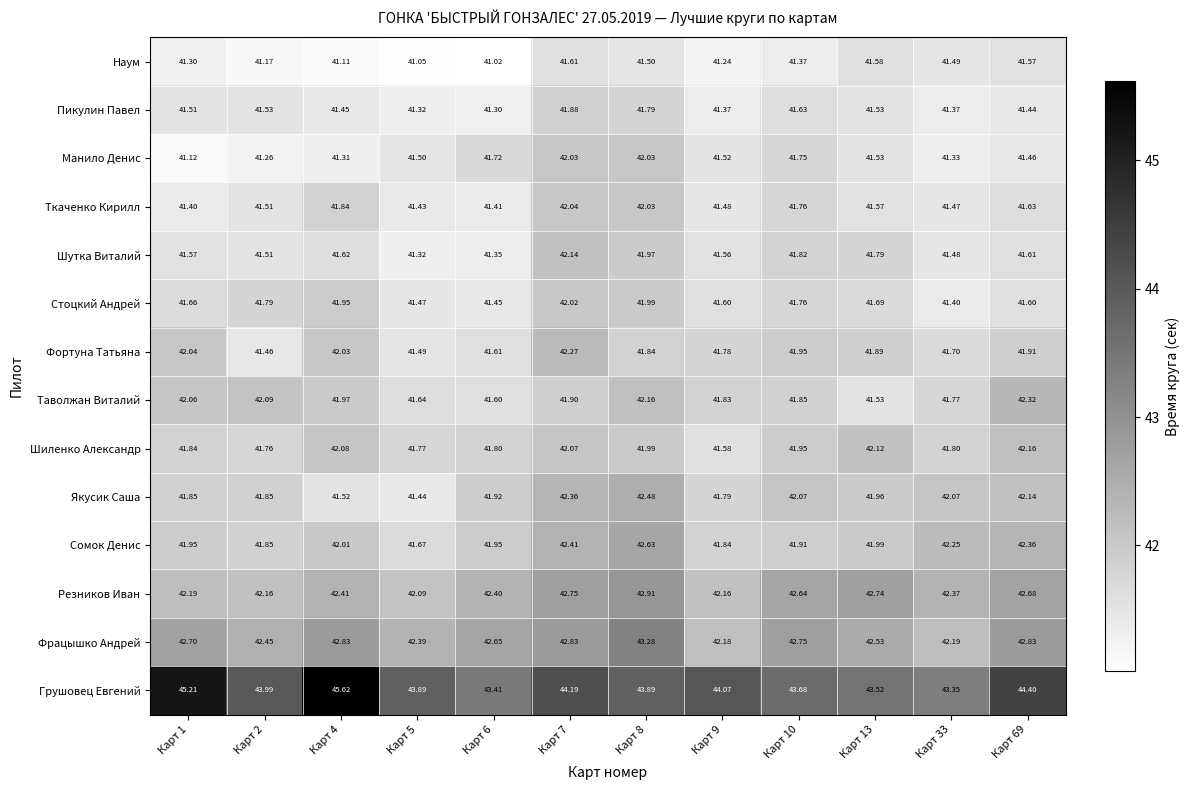

Rank the series by their maximum value, from highest to lowest.

Грушовец Евгений, Фрацышко Андрей, Резников Иван, Сомок Денис, Якусик Саша, Таволжан Виталий, Фортуна Татьяна, Шиленко Александр, Шутка Виталий, Ткаченко Кирилл, Манило Денис, Стоцкий Андрей, Пикулин Павел, Наум